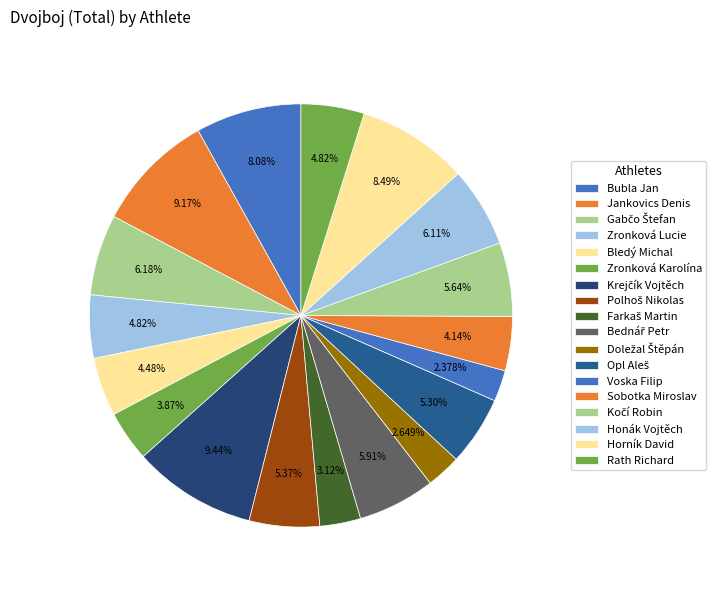

What is the change in value from Krejčík Vojtěch to Kočí Robin?

-56